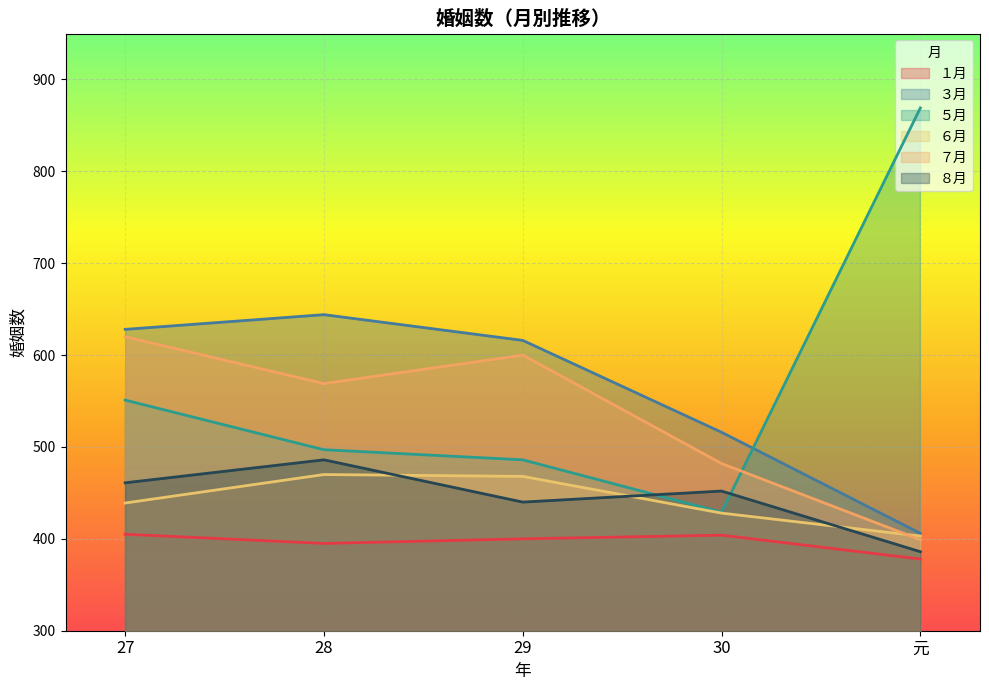

Where is the first local minimum for ７月?

28